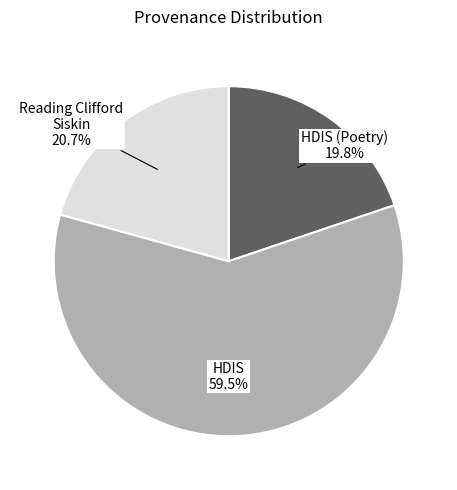

How many segments does this pie chart have?

3